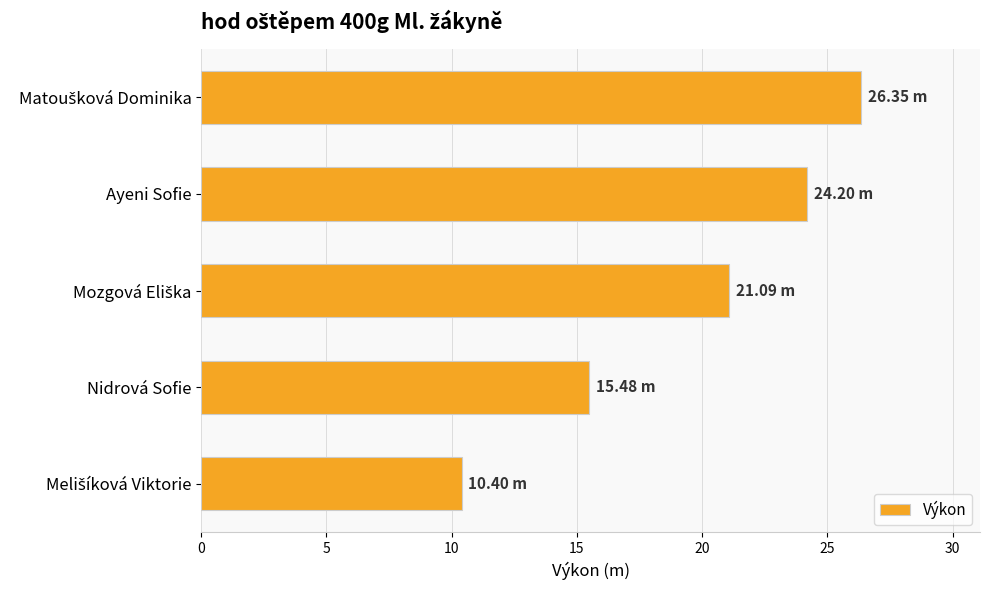

What is the smallest value displayed?

10.4